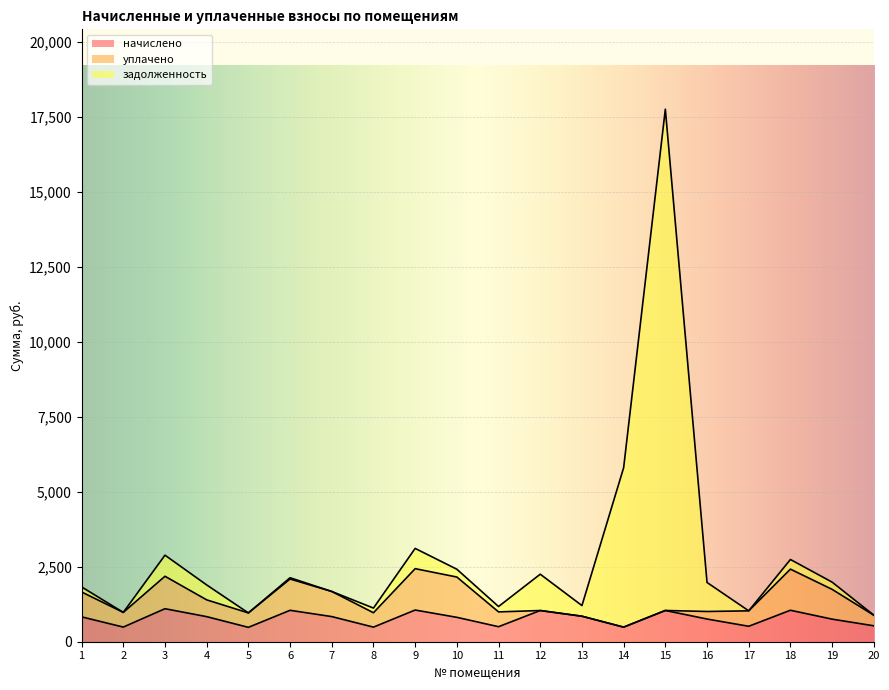

Is it true that начислено equals 858.9 at 14?

False